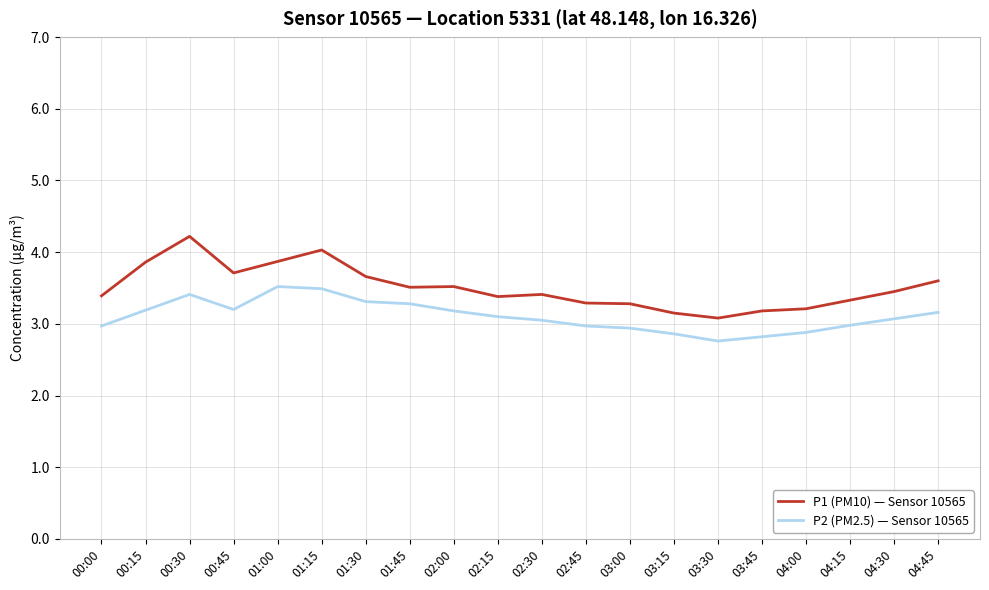

What position from the right is 01:00?

16